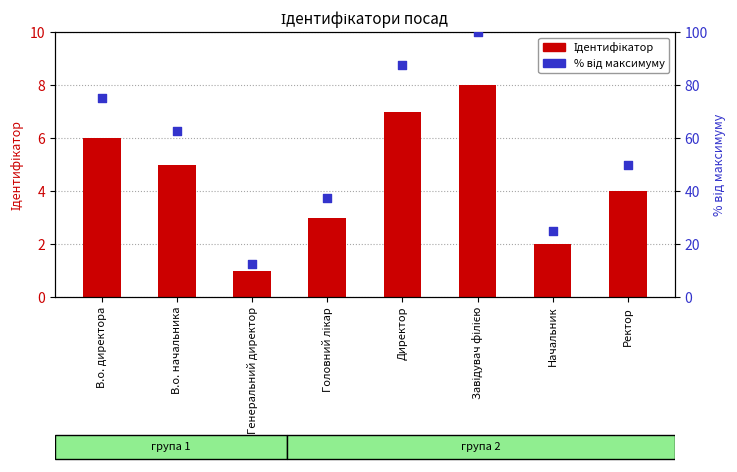

Is the value of Ідентифікатор at Ректор greater than the value of % від макс. at Директор?

No